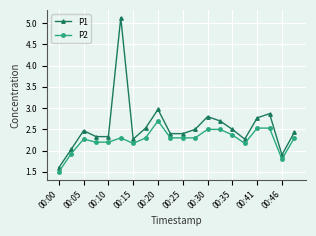

List the series in order of their overall mean, lowest first.

P2, P1